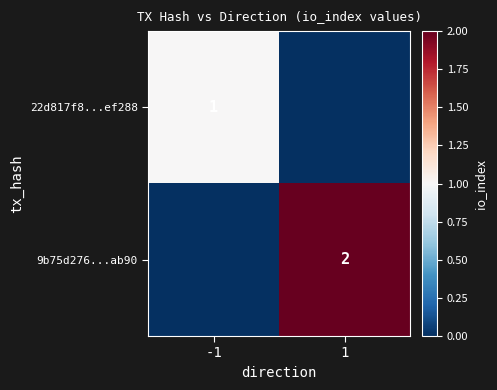

Which category has the highest value across all series?

1